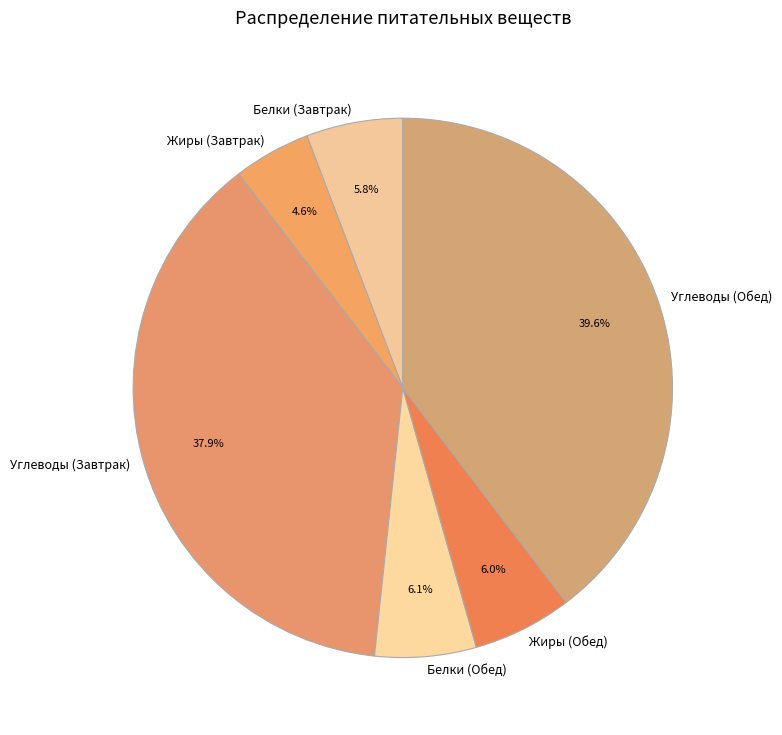

Do Жиры (Завтрак) and Углеводы (Обед) together represent more than half of the pie?

No